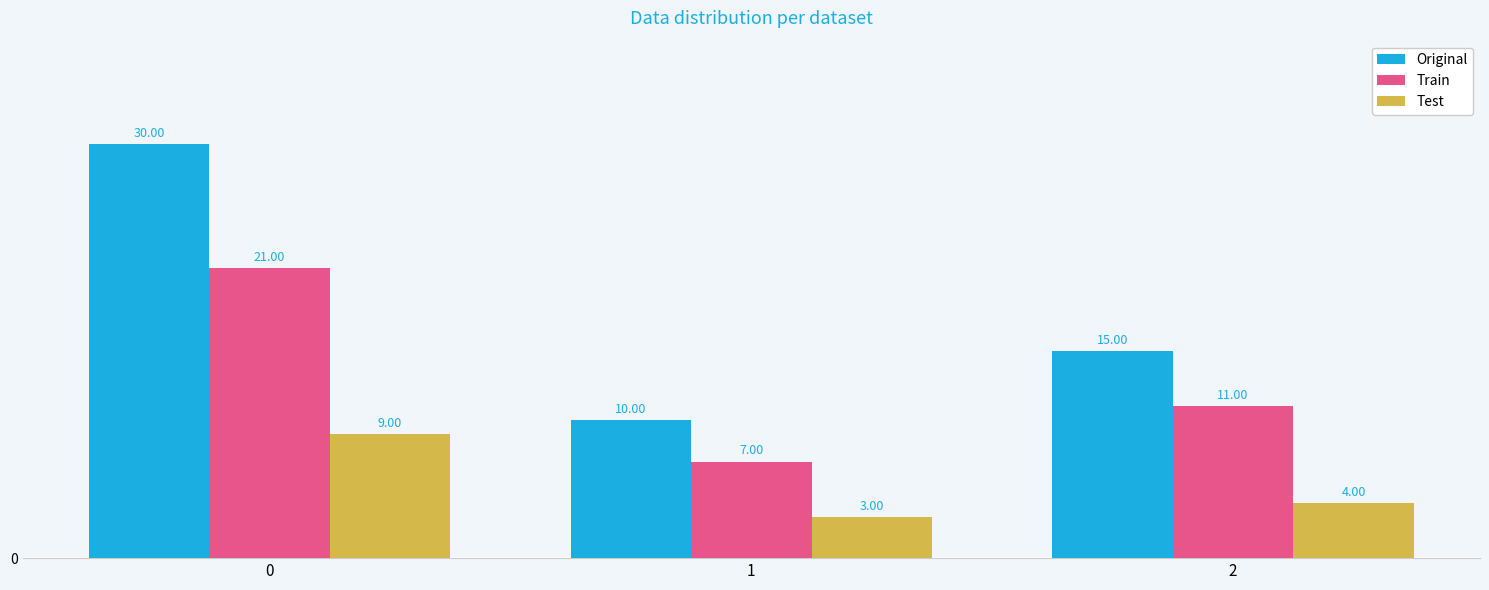

Reading left to right, transcribe all the data shown in this chart.

Original: 0=30	1=10	2=15
Train: 0=21	1=7	2=11
Test: 0=9	1=3	2=4